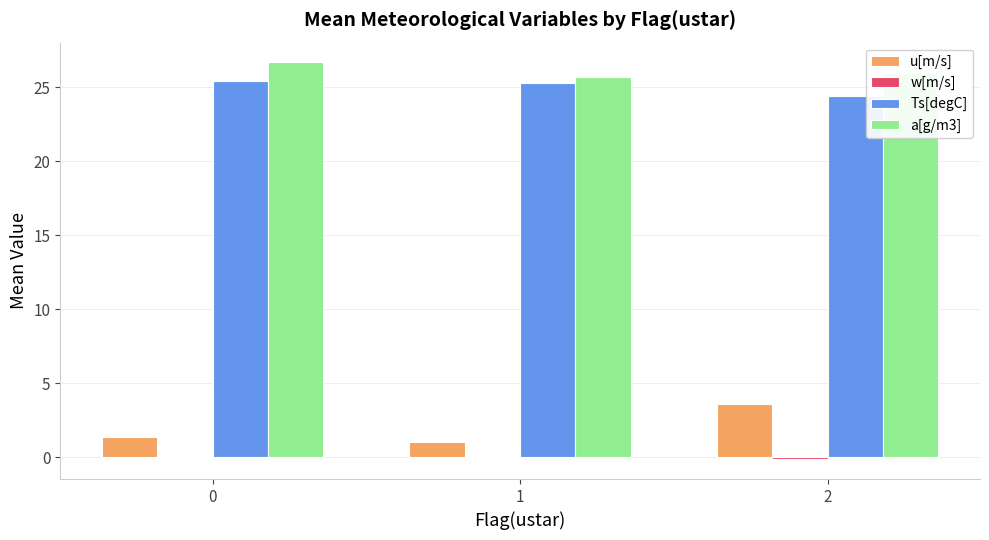

What is the total value across all series at 1?

52.1